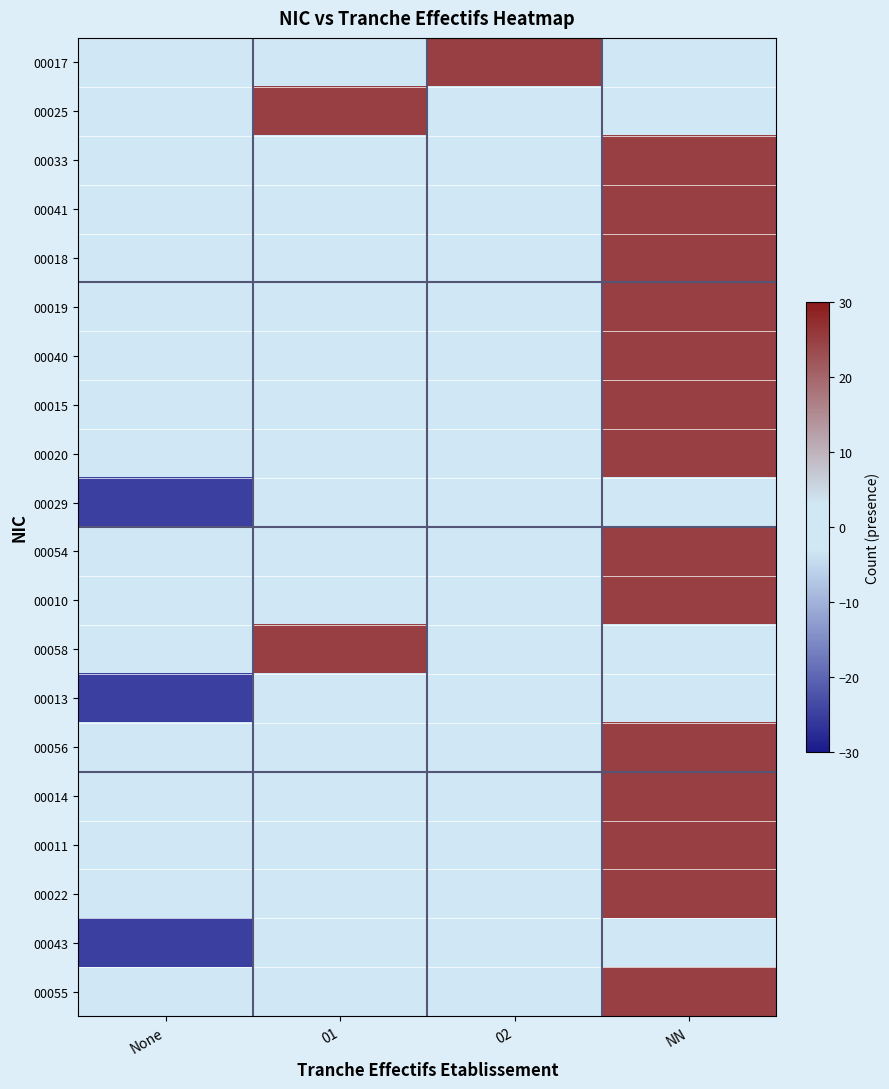

Reading left to right, what are all the values shown in this chart?

00017: None=0	01=0	02=25	NN=0
00025: None=0	01=25	02=0	NN=0
00033: None=0	01=0	02=0	NN=25
00041: None=0	01=0	02=0	NN=25
00018: None=0	01=0	02=0	NN=25
00019: None=0	01=0	02=0	NN=25
00040: None=0	01=0	02=0	NN=25
00015: None=0	01=0	02=0	NN=25
00020: None=0	01=0	02=0	NN=25
00029: None=-25	01=0	02=0	NN=0
00054: None=0	01=0	02=0	NN=25
00010: None=0	01=0	02=0	NN=25
00058: None=0	01=25	02=0	NN=0
00013: None=-25	01=0	02=0	NN=0
00056: None=0	01=0	02=0	NN=25
00014: None=0	01=0	02=0	NN=25
00011: None=0	01=0	02=0	NN=25
00022: None=0	01=0	02=0	NN=25
00043: None=-25	01=0	02=0	NN=0
00055: None=0	01=0	02=0	NN=25